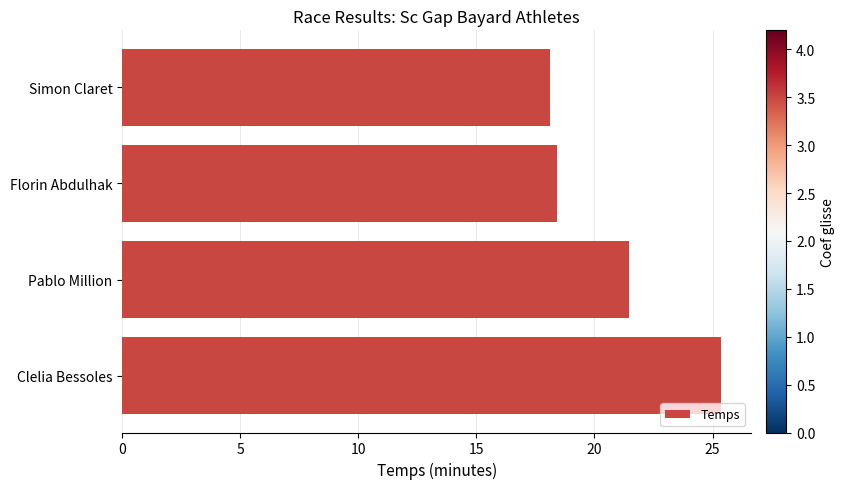

How many data points does each series have?

4